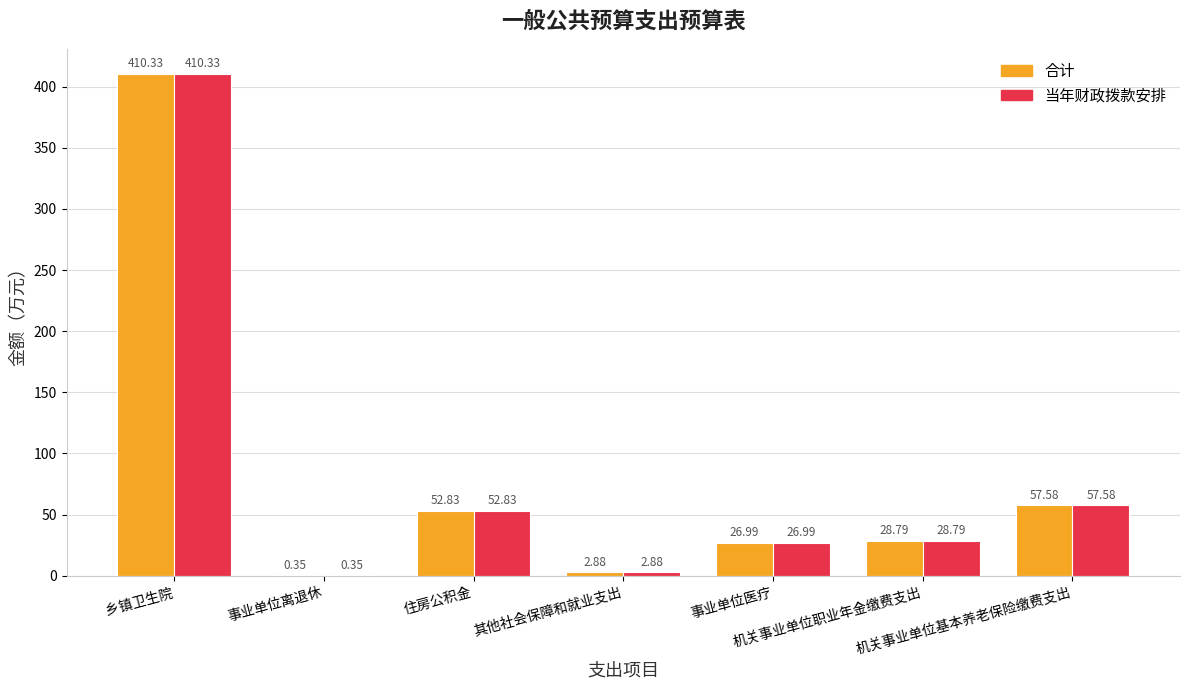

What is the sum of all 当年财政拨款安排 values?

579.8